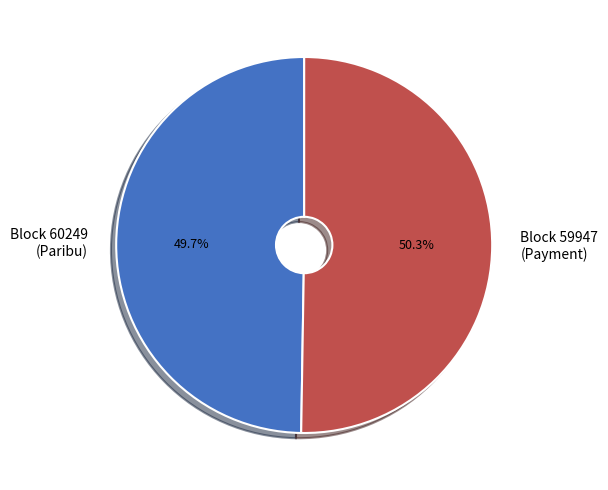

Rank the categories by value from lowest to highest.

Block 60249 (Paribu), Block 59947 (Payment)